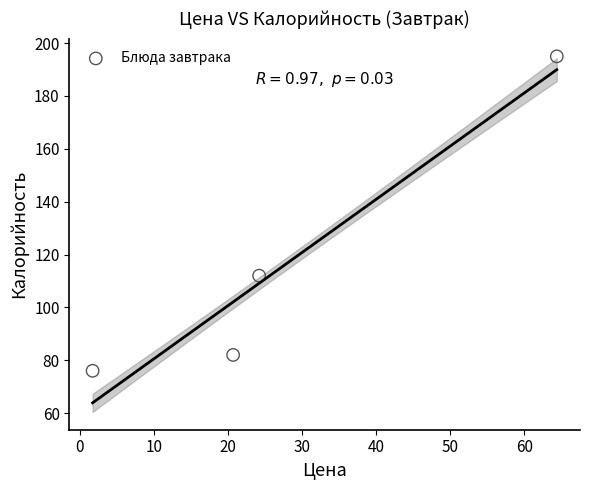

What Y value in the scatter plot is closest to 135?

112